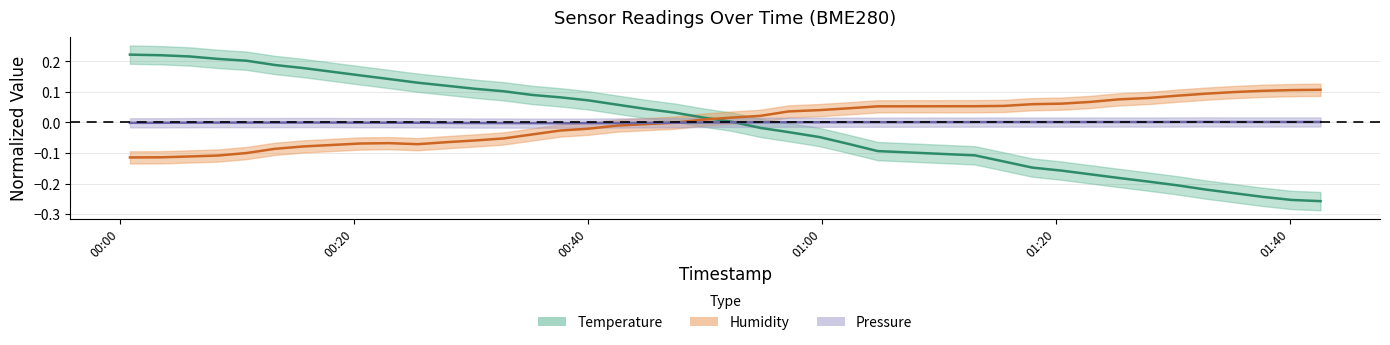

How many intersections are there between Temperature and Humidity?

1